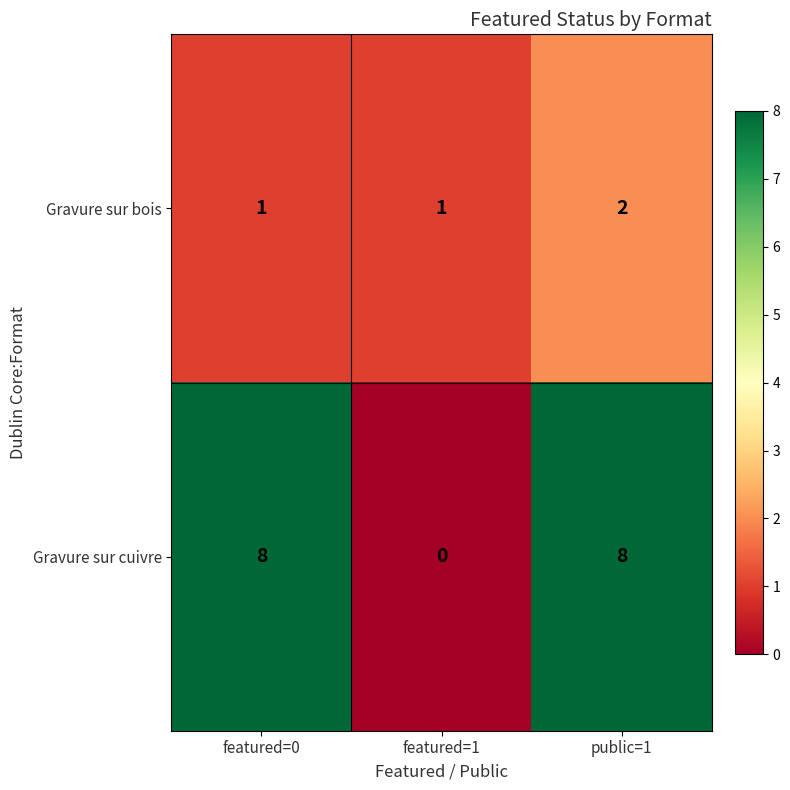

At which category does the chart reach its minimum across all series?

featured=1